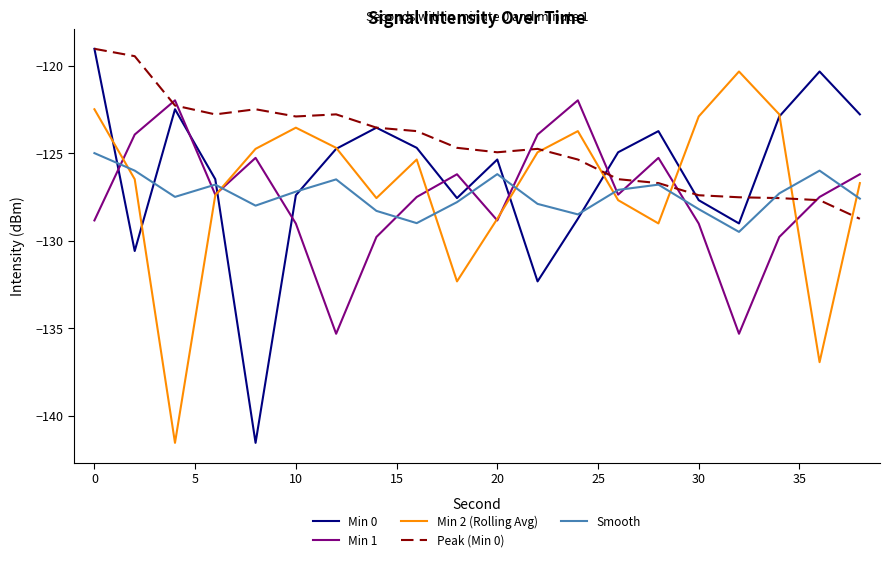

How many times do Peak (Min 0) and Min 1 cross each other?

7